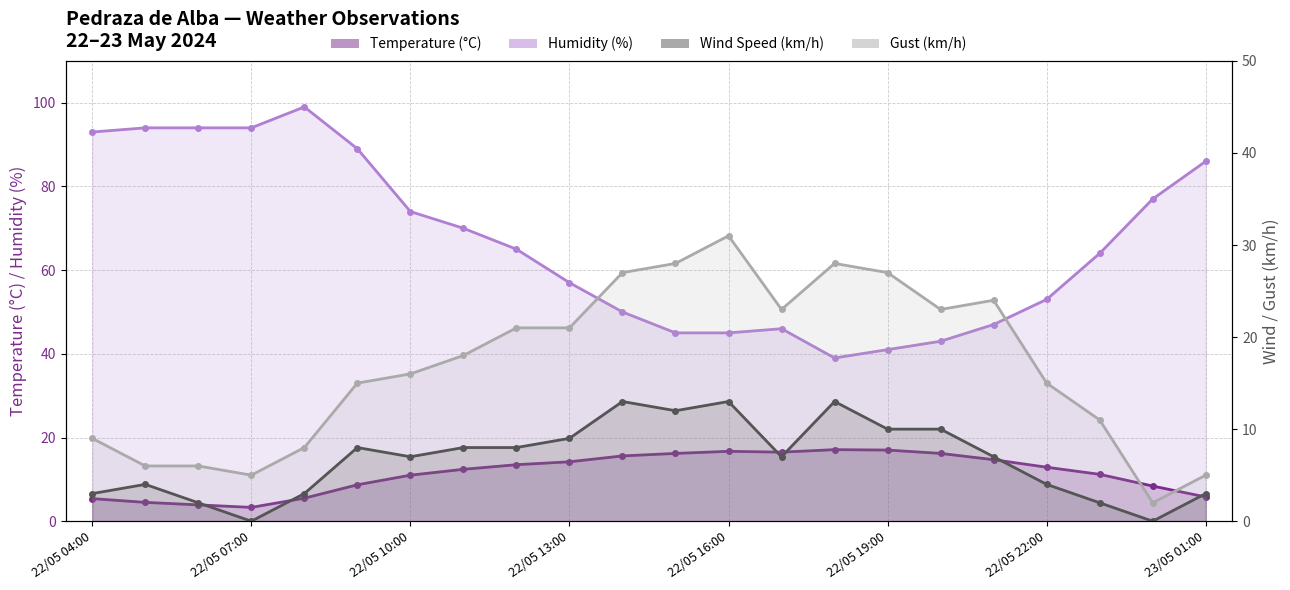

Where is the first local minimum for Gust (km/h)?

22/05 07:00